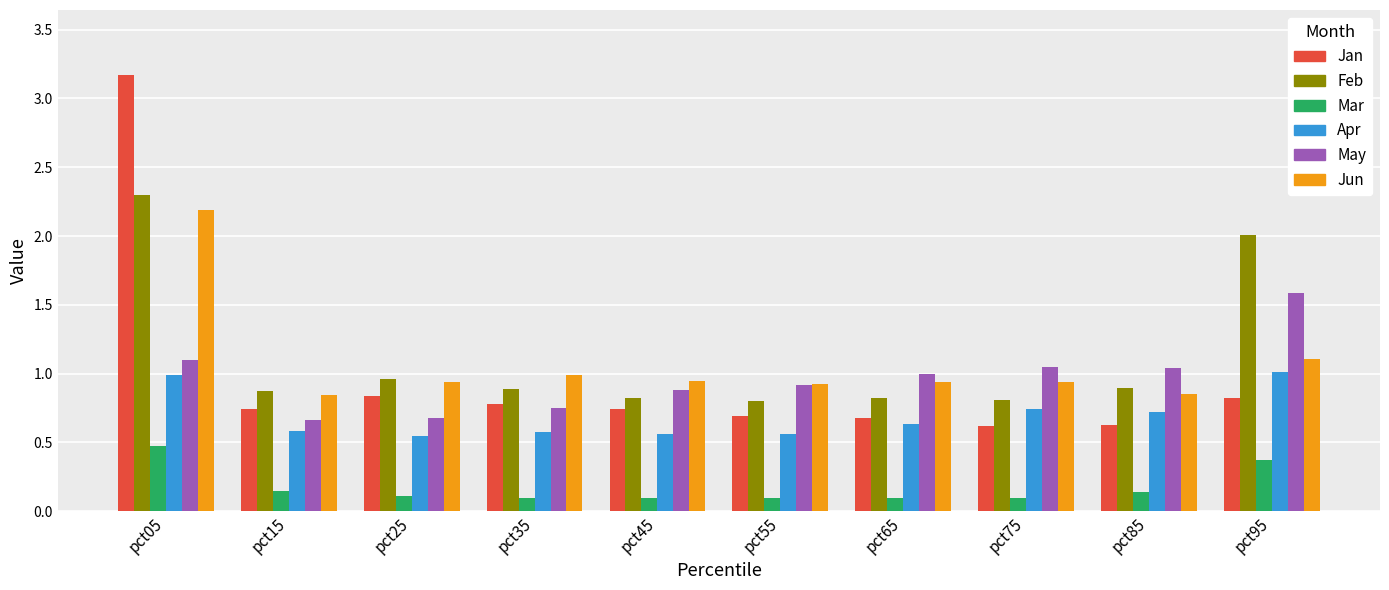

Which label corresponds to the largest value in the chart?

pct05